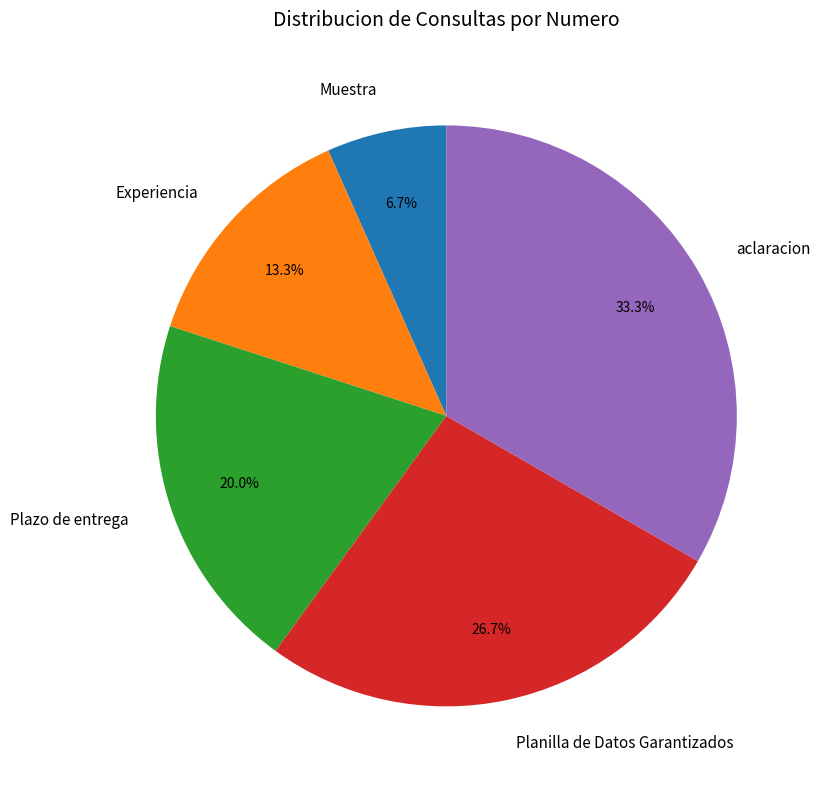

What is the ratio of the value at Muestra to the value at aclaracion?

0.2